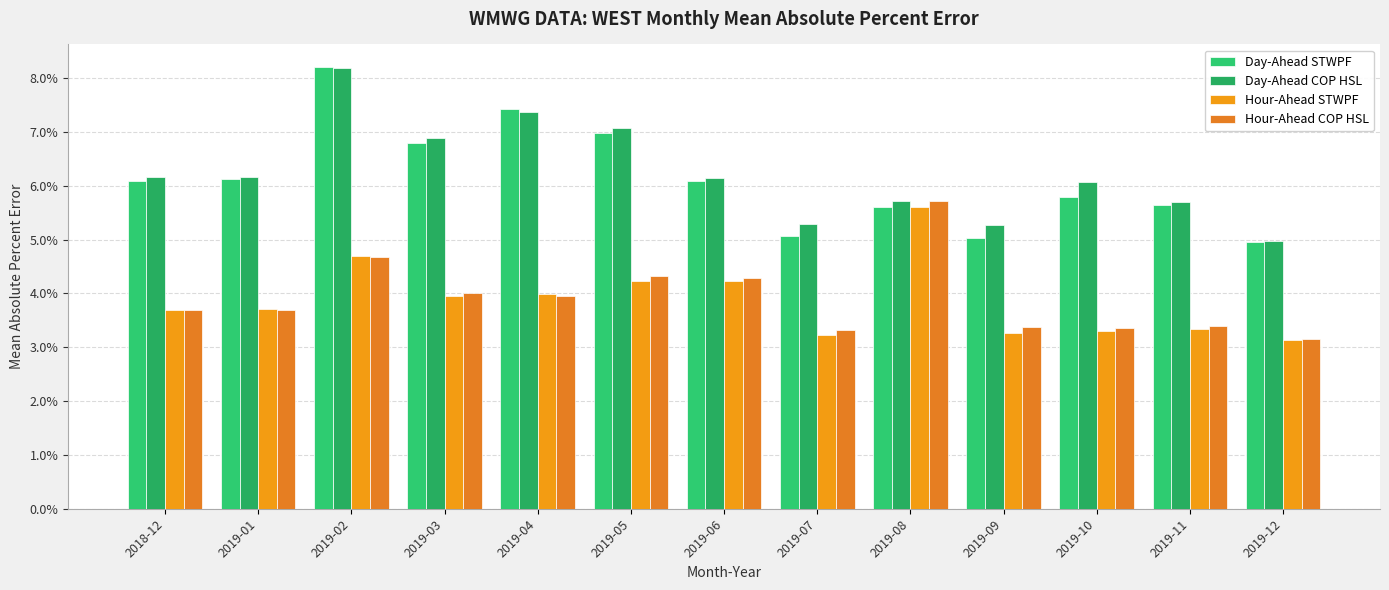

Are the bars grouped side by side (vs. stacked)?

Yes